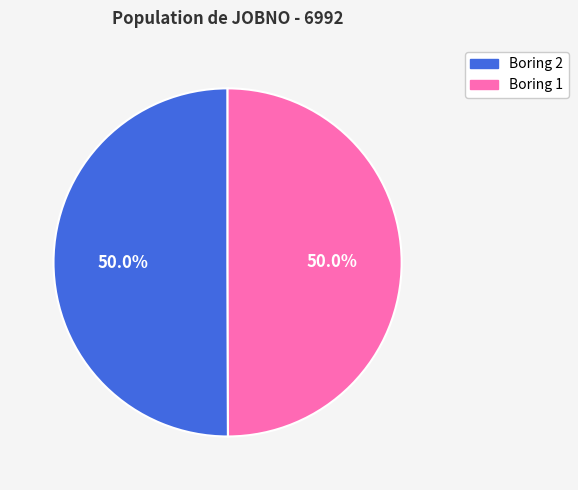

To the nearest percent, what is the average slice percentage?

50%